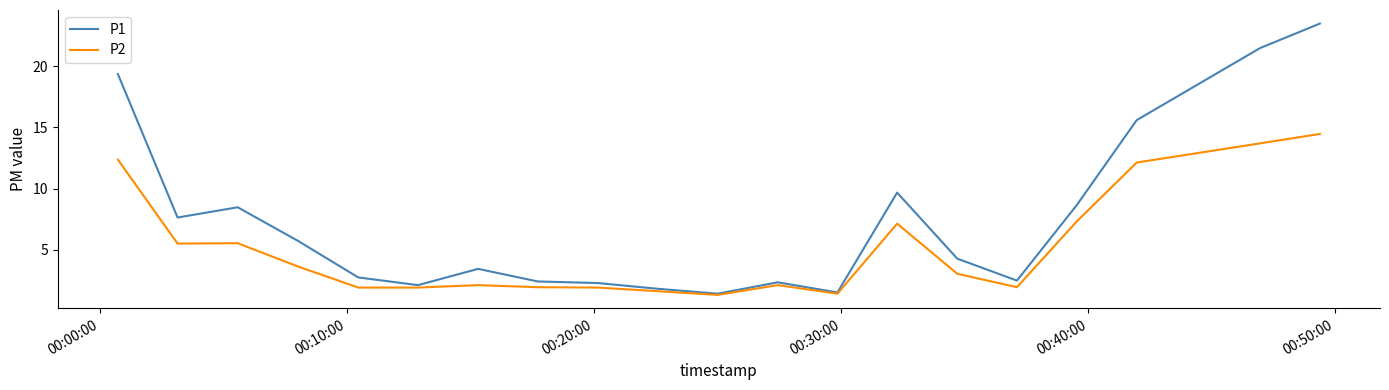

Which series has the largest total across all categories?

P1